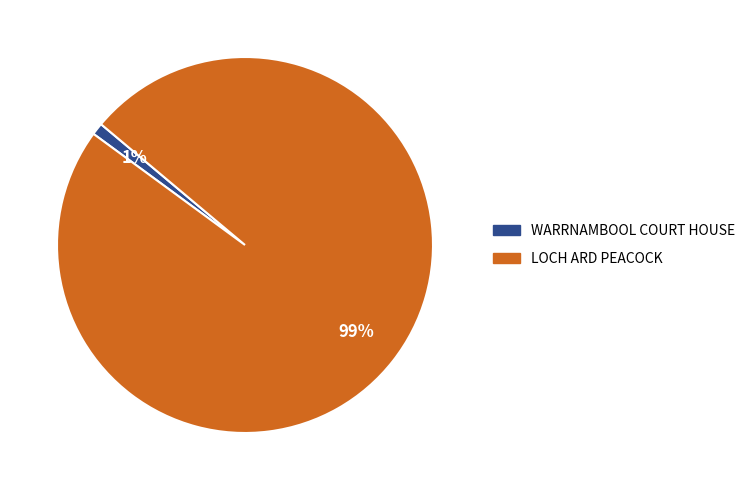

How many slices are in this pie chart?

2